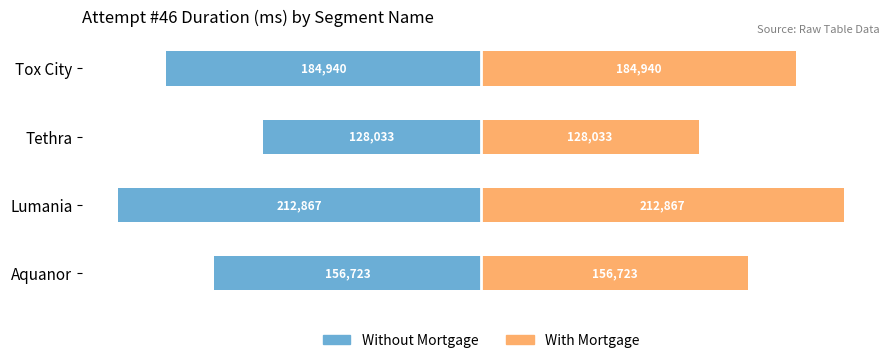

Count the number of categories in the chart.

4